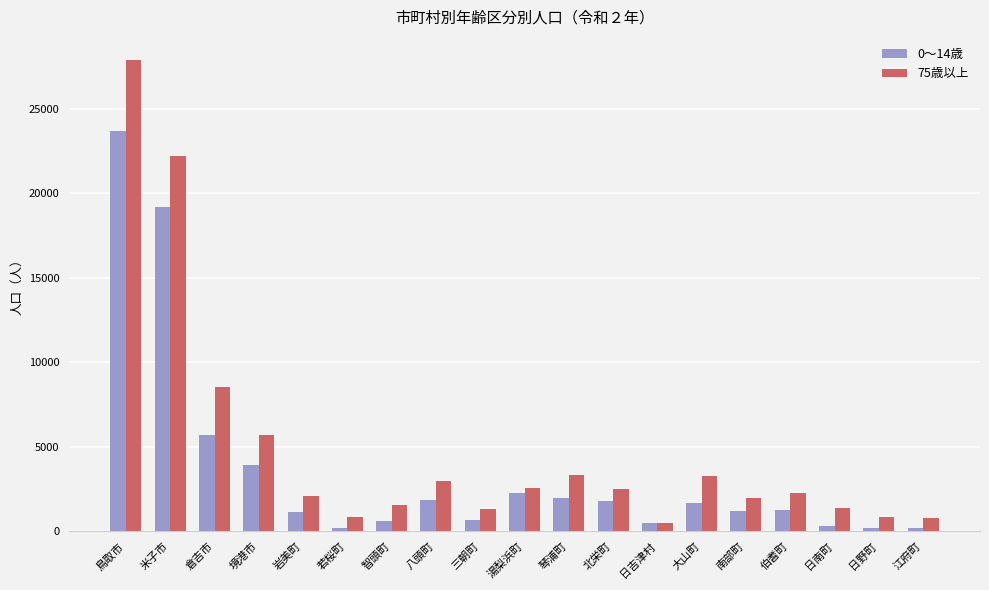

What is the difference between the 0～14歳 values at 八頭町 and 日南町?

1557